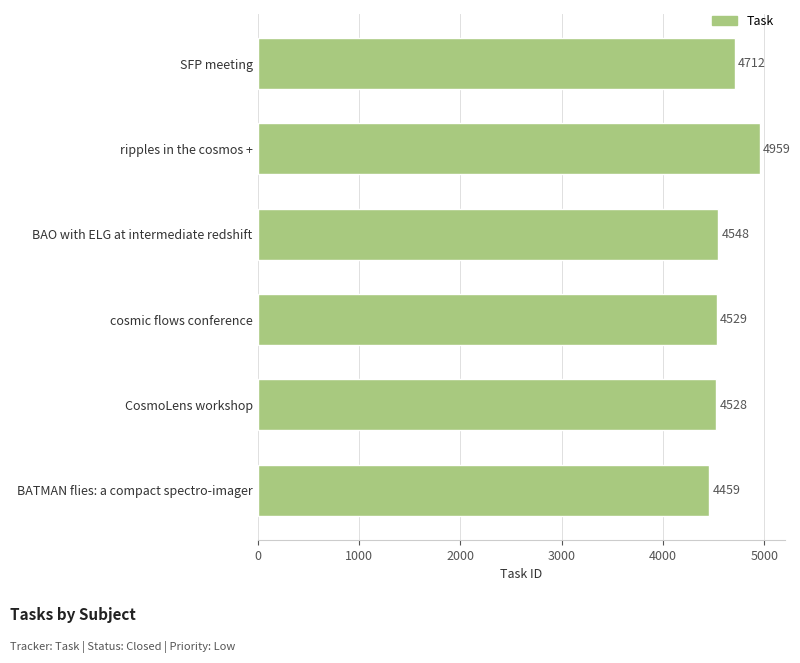

What is the label of the 3rd bar from the bottom?

cosmic flows conference